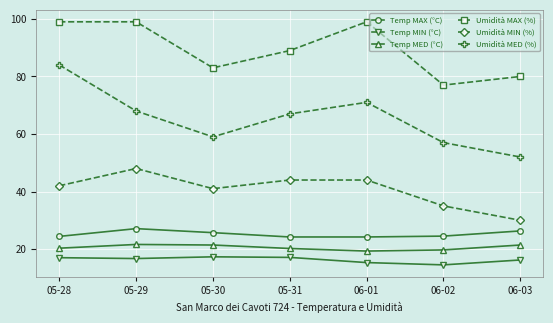

What is the label of the 4th point from the right?

05-31